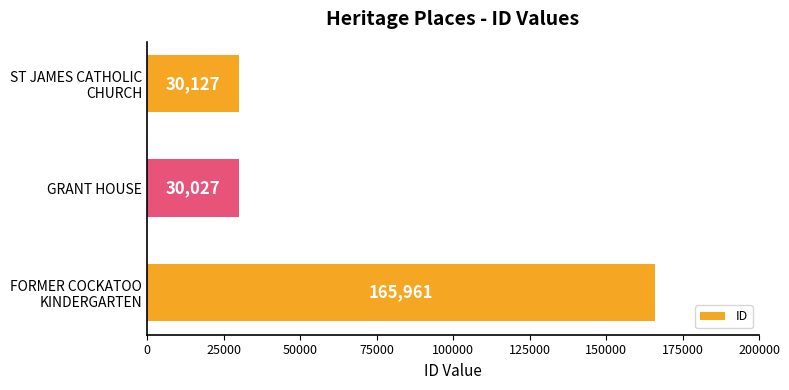

Is it true that the value at GRANT HOUSE is 16864?

False